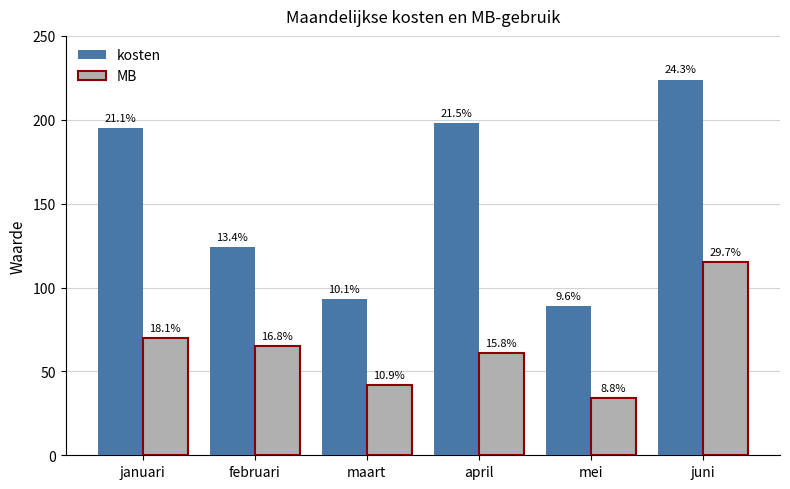

At which label does MB reach its peak?

juni